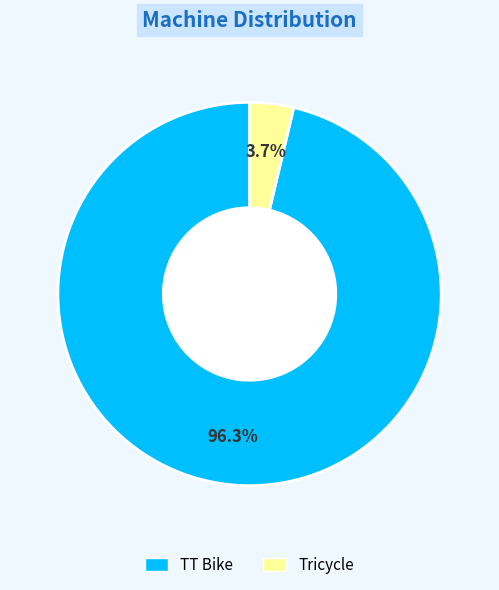

True or false: TT Bike accounts for 96% of the total.

True